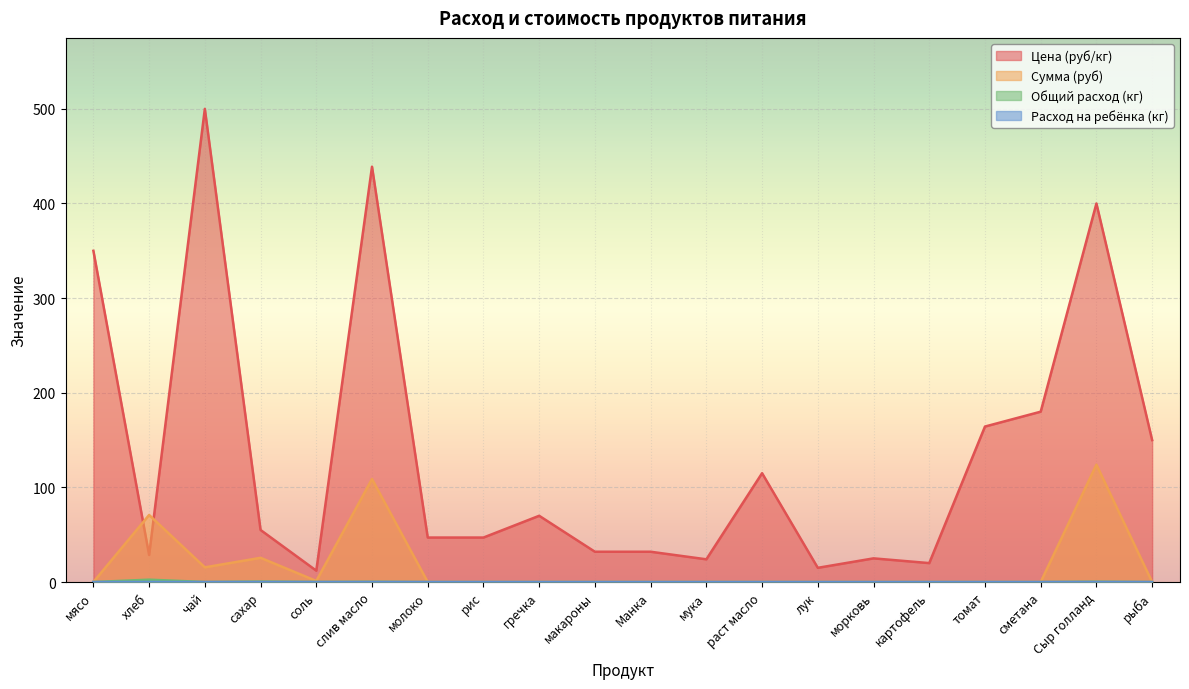

True or false: Общий расход (кг) has more than 0 points higher than both neighbors.

True